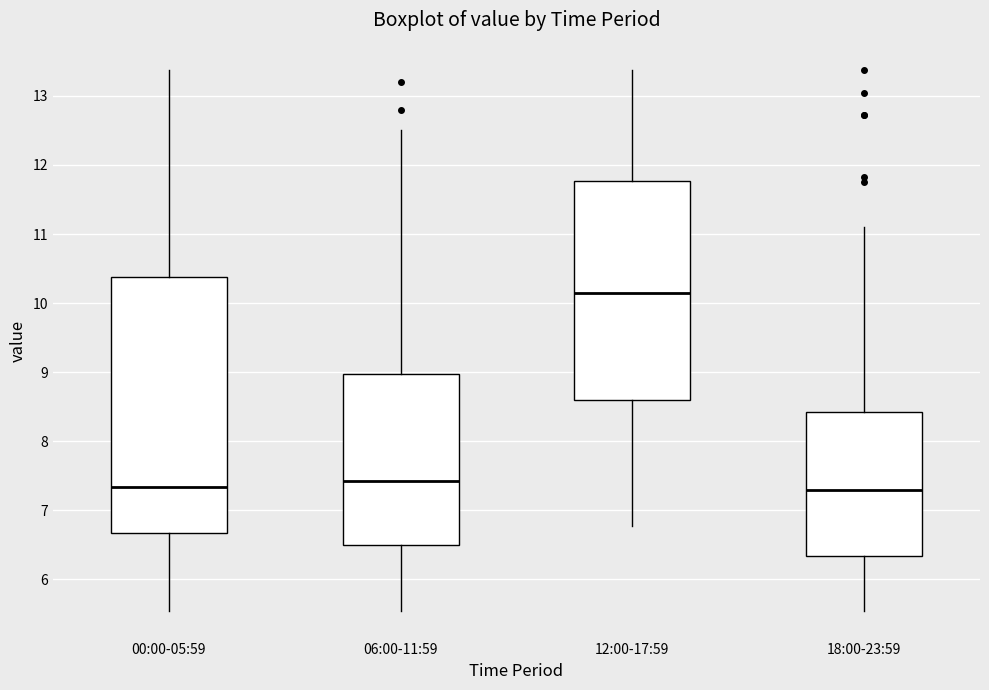

Where is the lower edge of the box for 00:00-05:59 on the y-axis? The values are not printed on the chart, so give them approximately, as read against the axis.

6.7